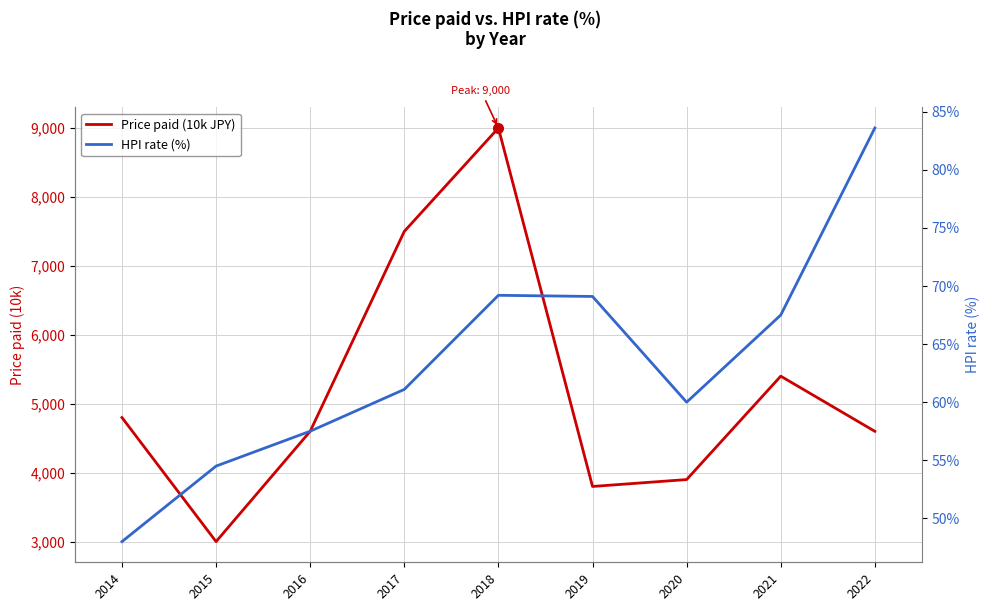

Reading left to right, transcribe all the data shown in this chart.

Price paid (10k JPY): 4800.0	3000.0	4600.0	7500.0	9000.0	3800.0	3900.0	5400.0	4600.0
HPI rate (%): 48.0	54.5	57.5	61.1	69.2	69.1	60.0	67.5	83.6